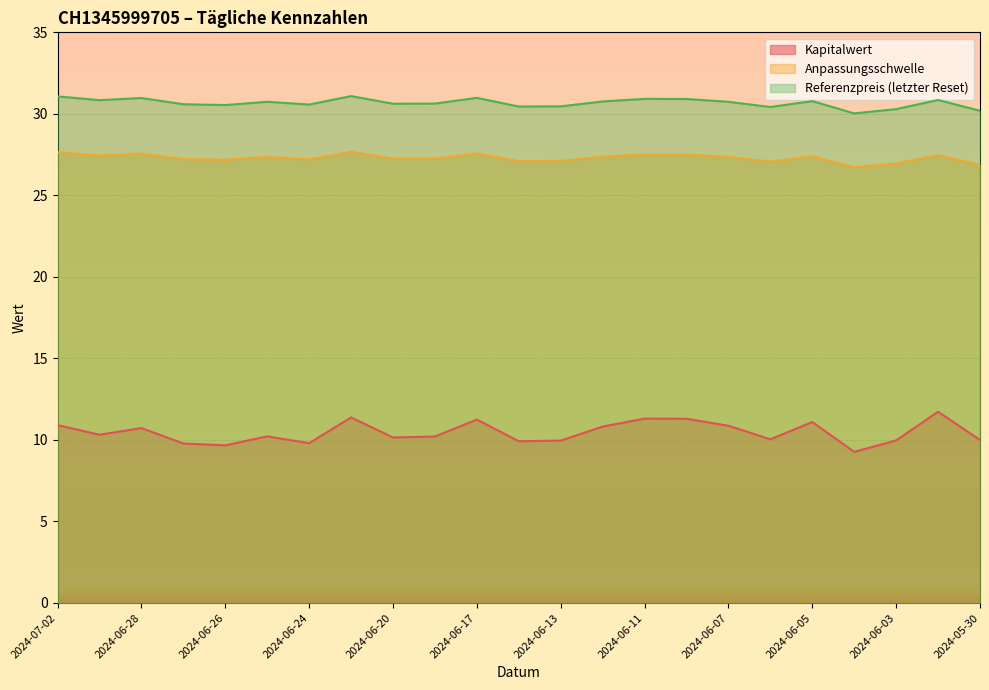

What is the average value of the Anpassungsschwelle series?

27.3